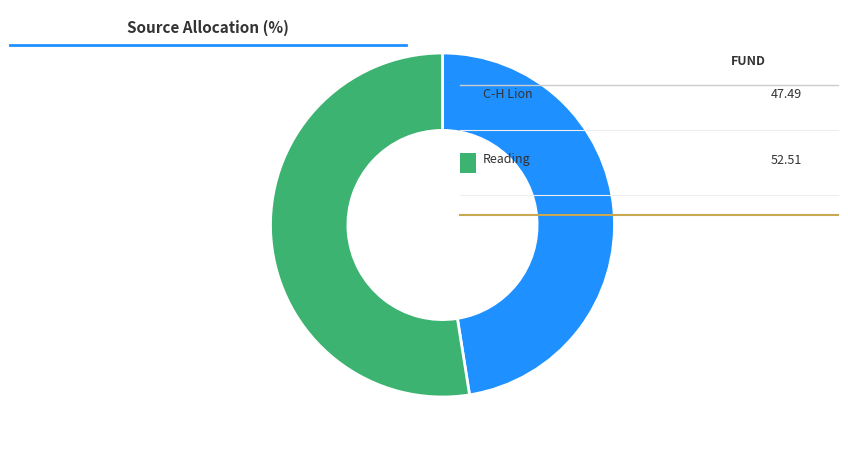

Rank the categories by value from highest to lowest.

Reading, C-H Lion